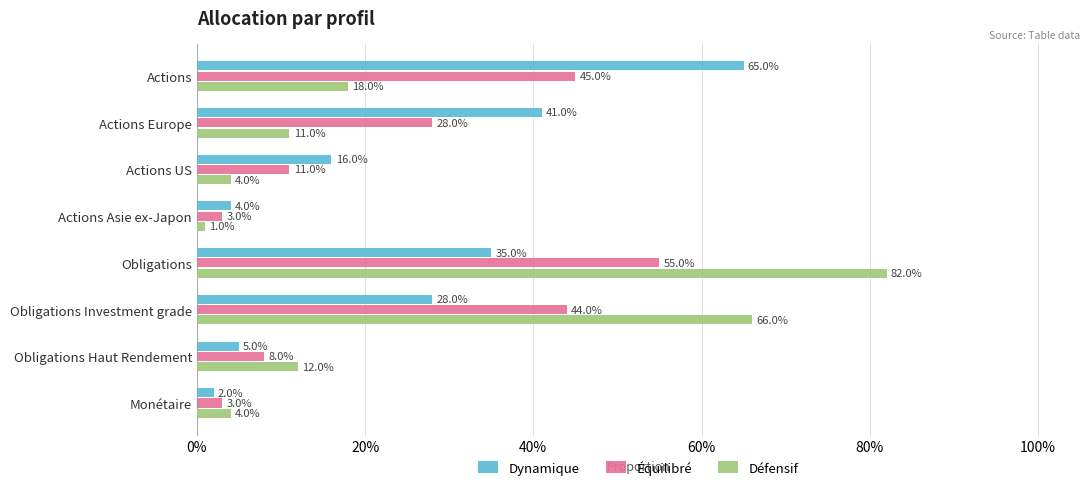

What are all the series names shown in the legend?

Dynamique, Équilibré, Défensif